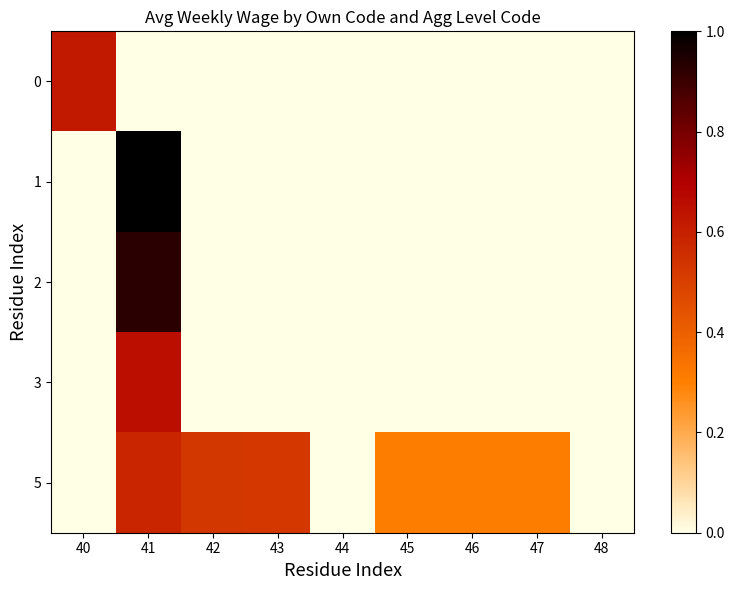

At 41, list the series in order from smallest to largest.

0, 5, 3, 2, 1